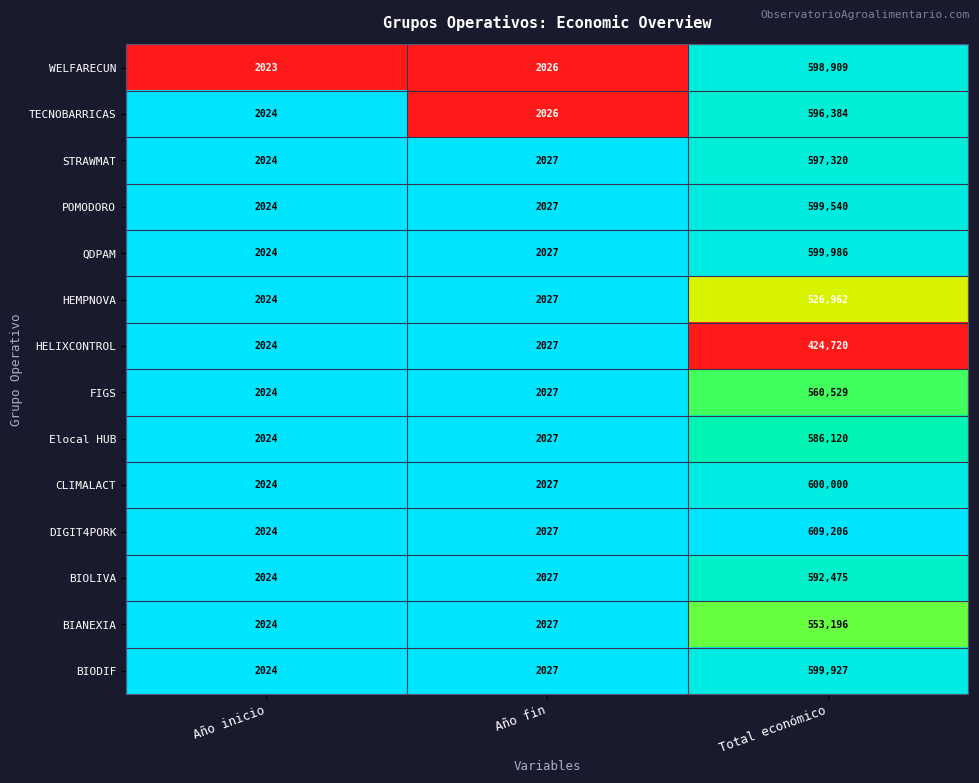

True or false: WELFARECUN has a value of 165267 at Total económico.

False